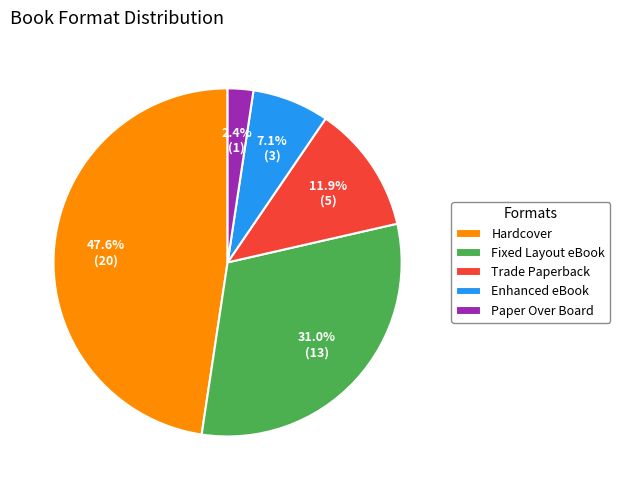

To the nearest percent, what portion does Trade Paperback represent?

12%